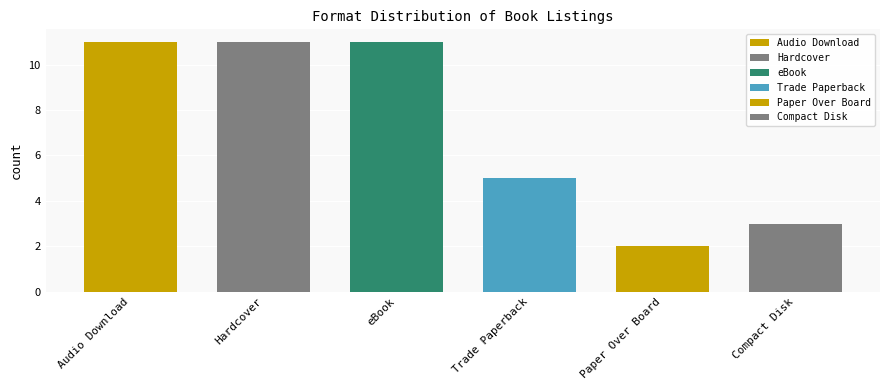

Which category has the highest value across all series?

Audio Download